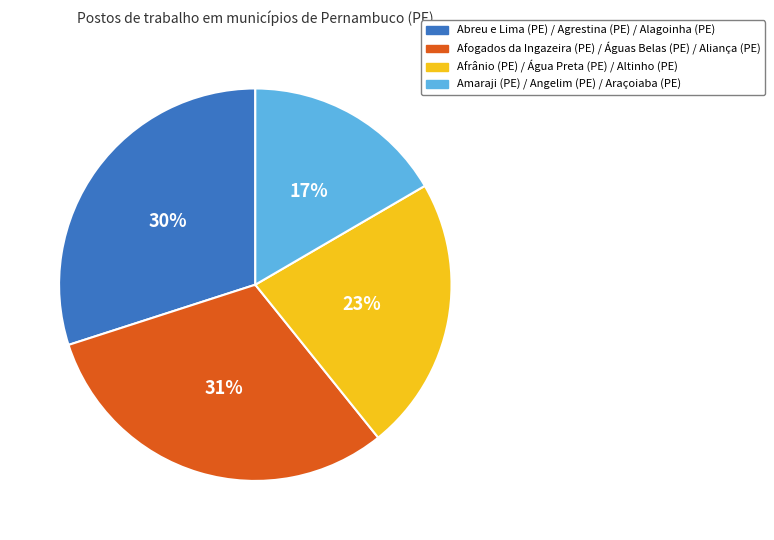

Is there any slice that represents more than half of the pie?

No